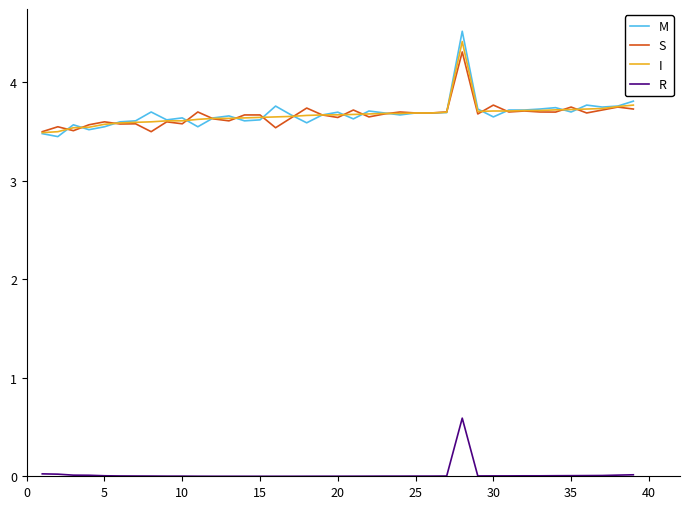

How many I values are between 3 and 4?

38